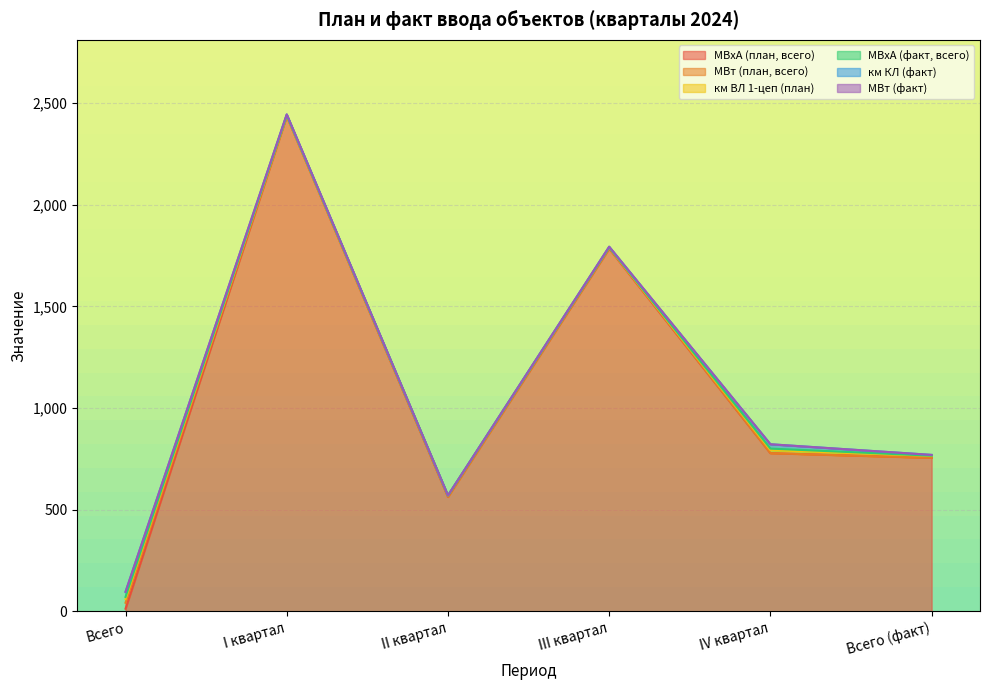

The км КЛ (факт) series shows 0.2 at II квартал. True or false?

False